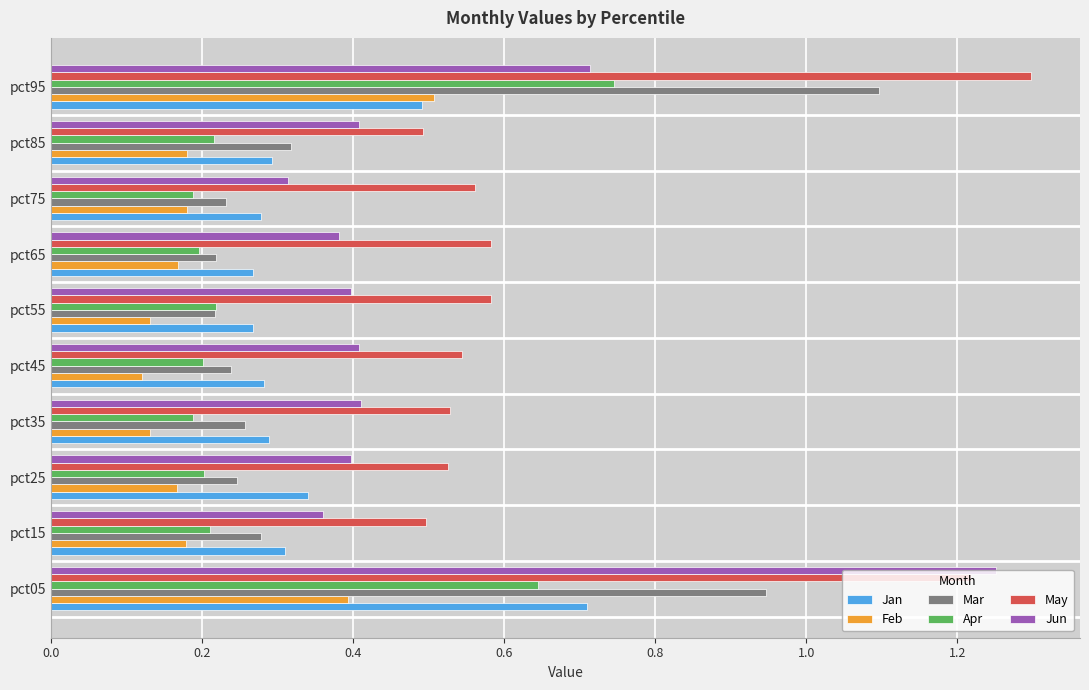

At which category does the chart reach its peak across all series?

pct95